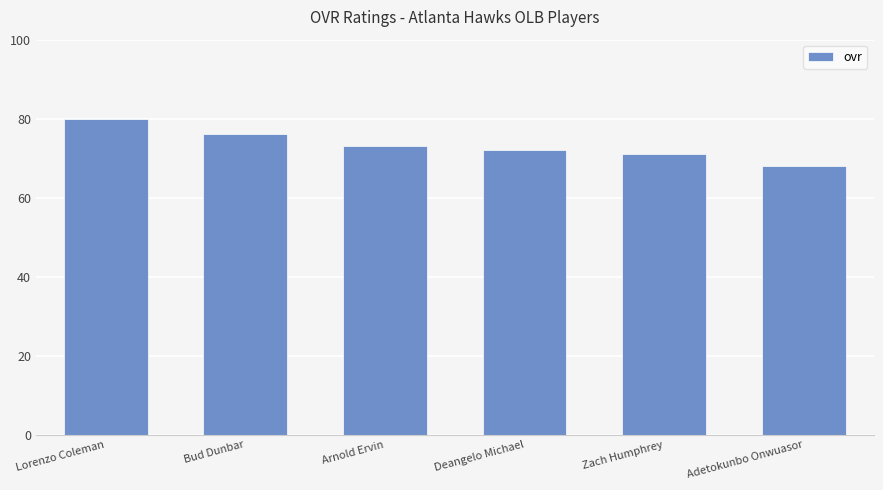

What is the label of the 1st bar from the right?

Adetokunbo Onwuasor